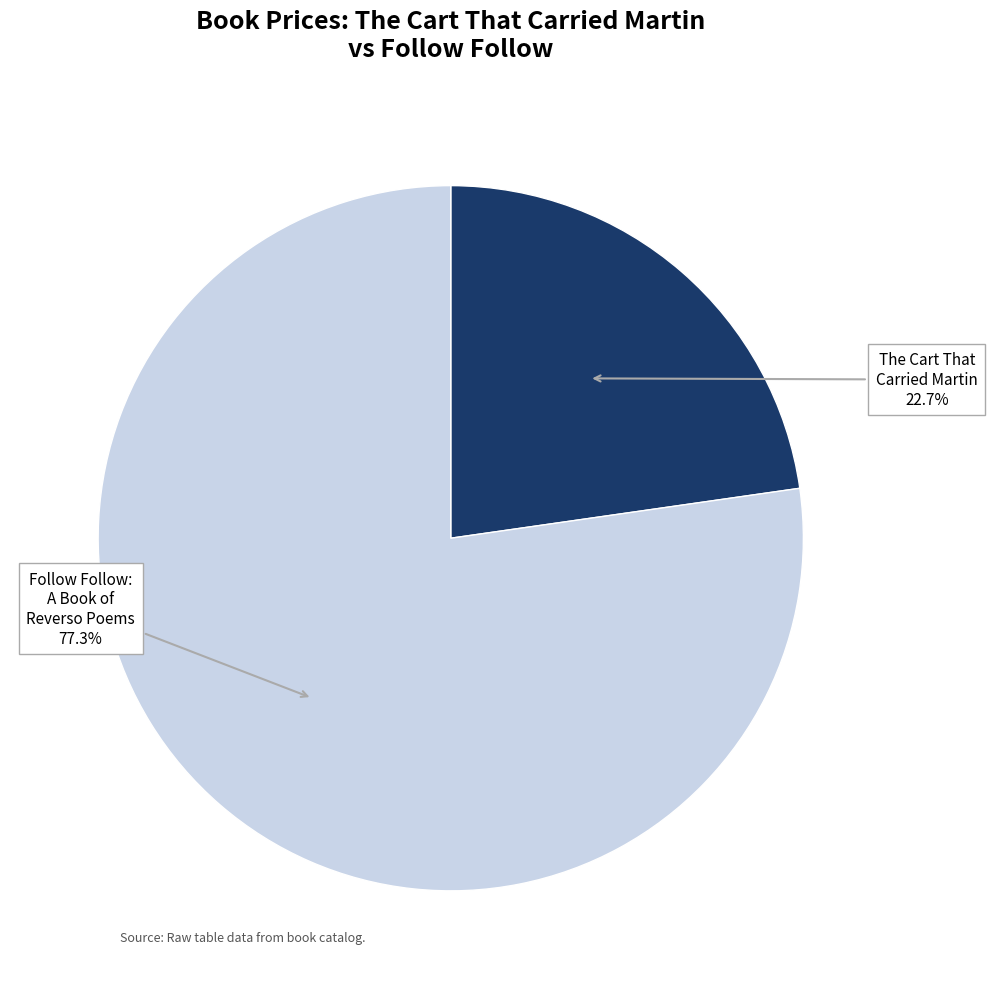

Is there a majority slice in this chart?

Yes